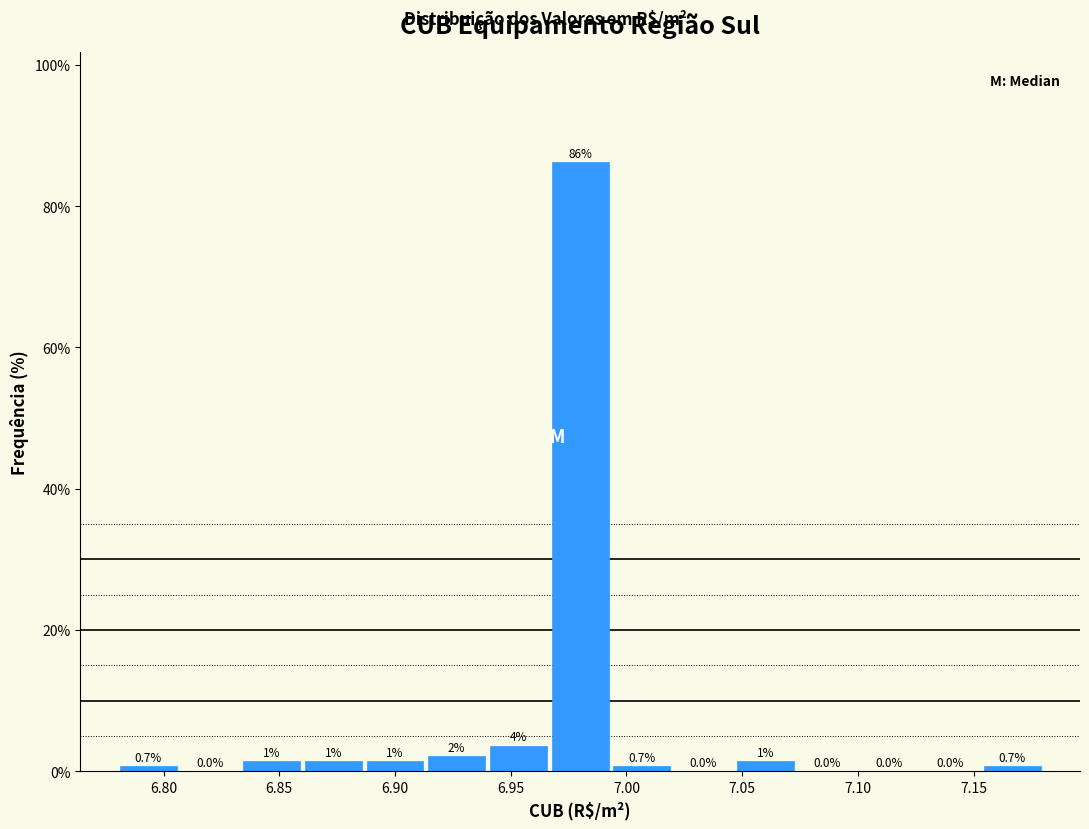

Over which range of the x-axis is the bar tallest?

6.965 to 6.995